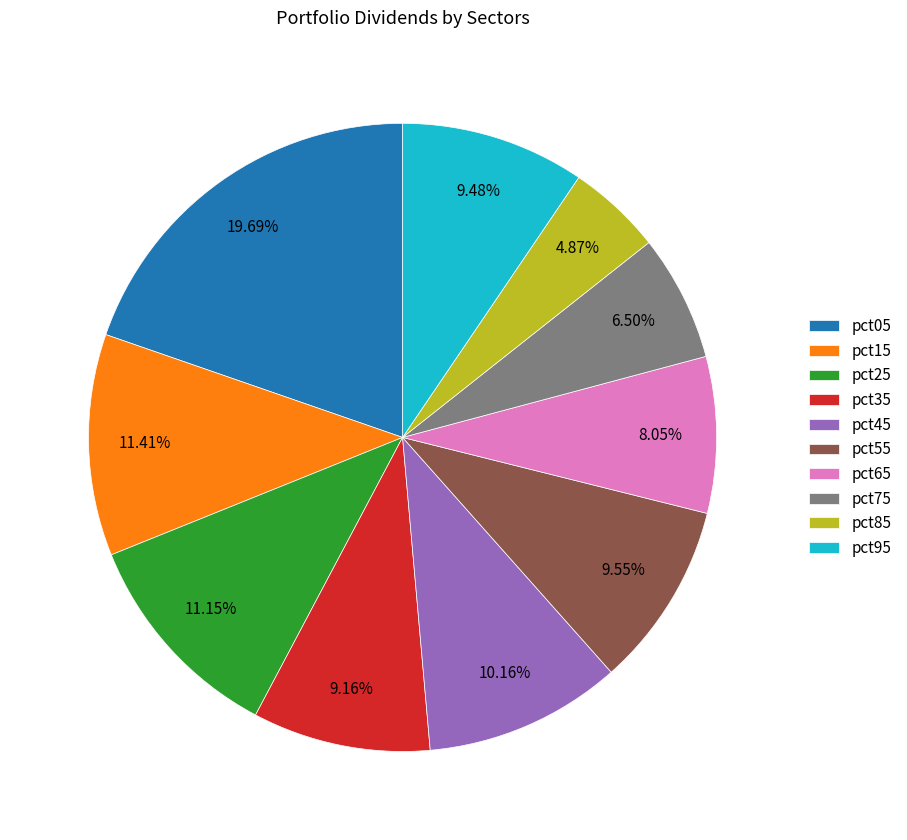

To the nearest percent, what is the average slice percentage?

10%